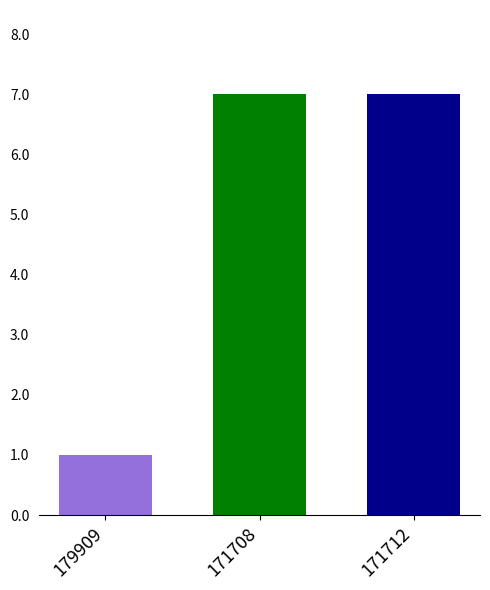

What is the ratio of the value at 171708 to the value at 171712?

1.0